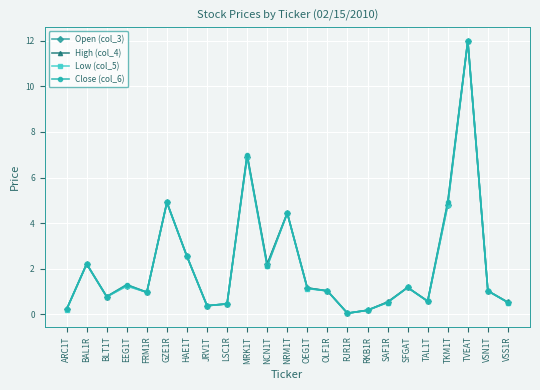

The Low (col_5) series shows 1.0 at HAE1T. True or false?

False